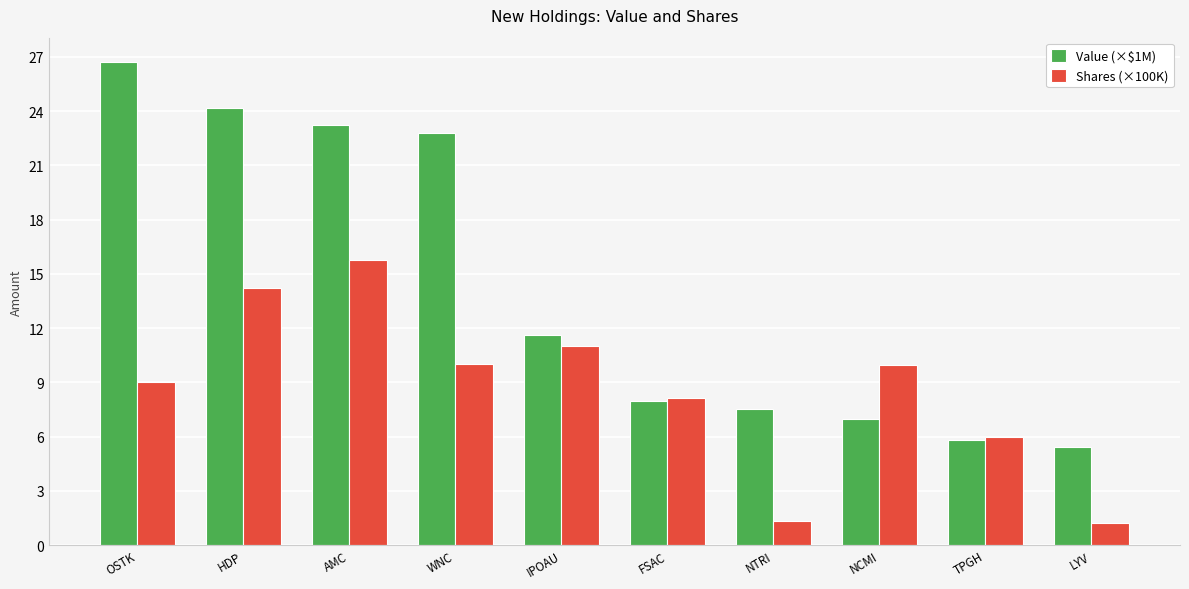

Which series has the largest total across all categories?

Value (×$1M)